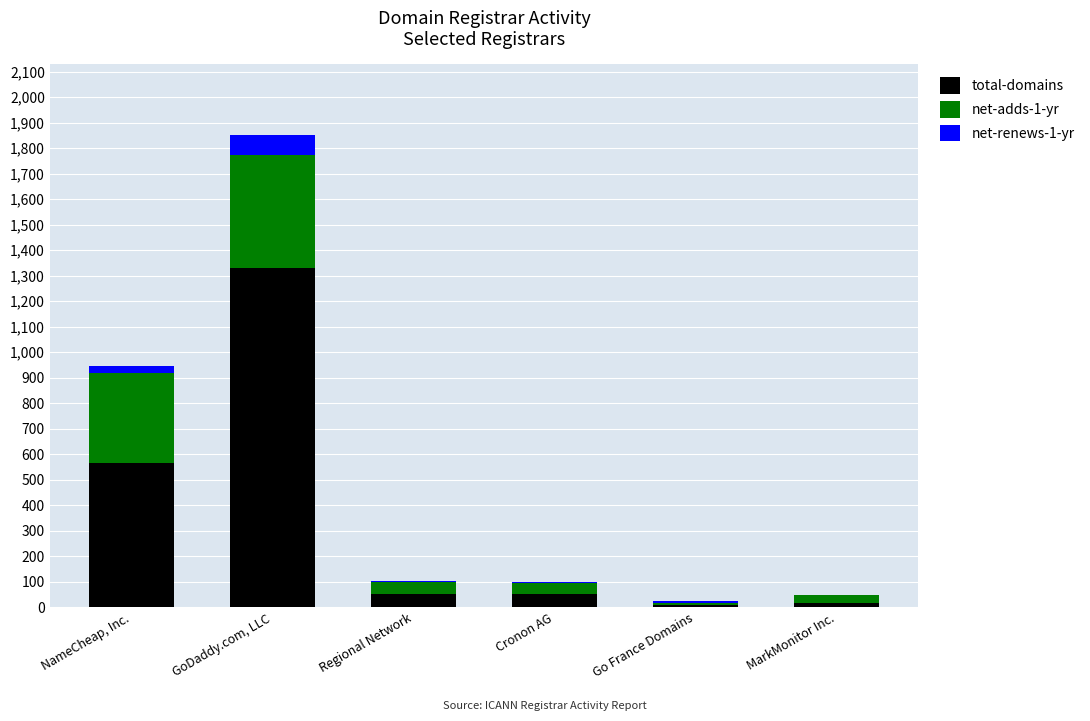

Are the bars horizontal?

No